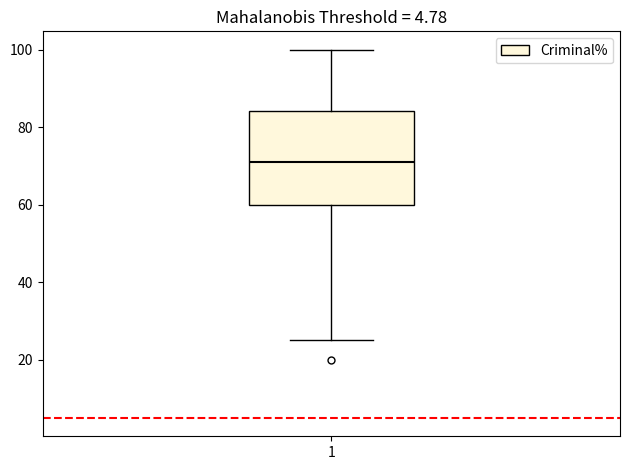

Where does the median line of the box at x = 1 sit on the y-axis? The values are not printed on the chart, so give them approximately, as read against the axis.

70